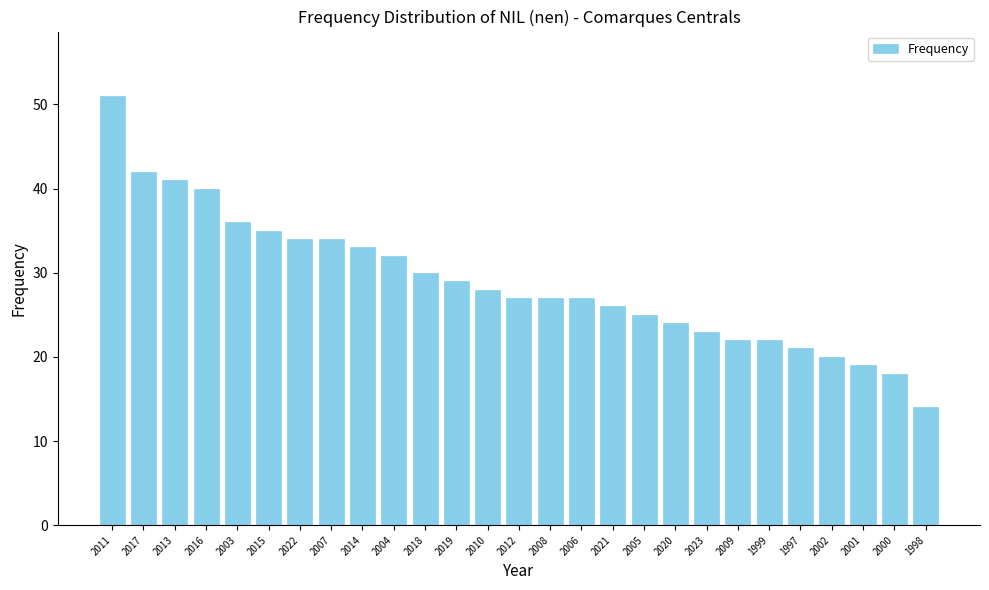

What is the ratio of the value at 1997 to the value at 1999?

1.0